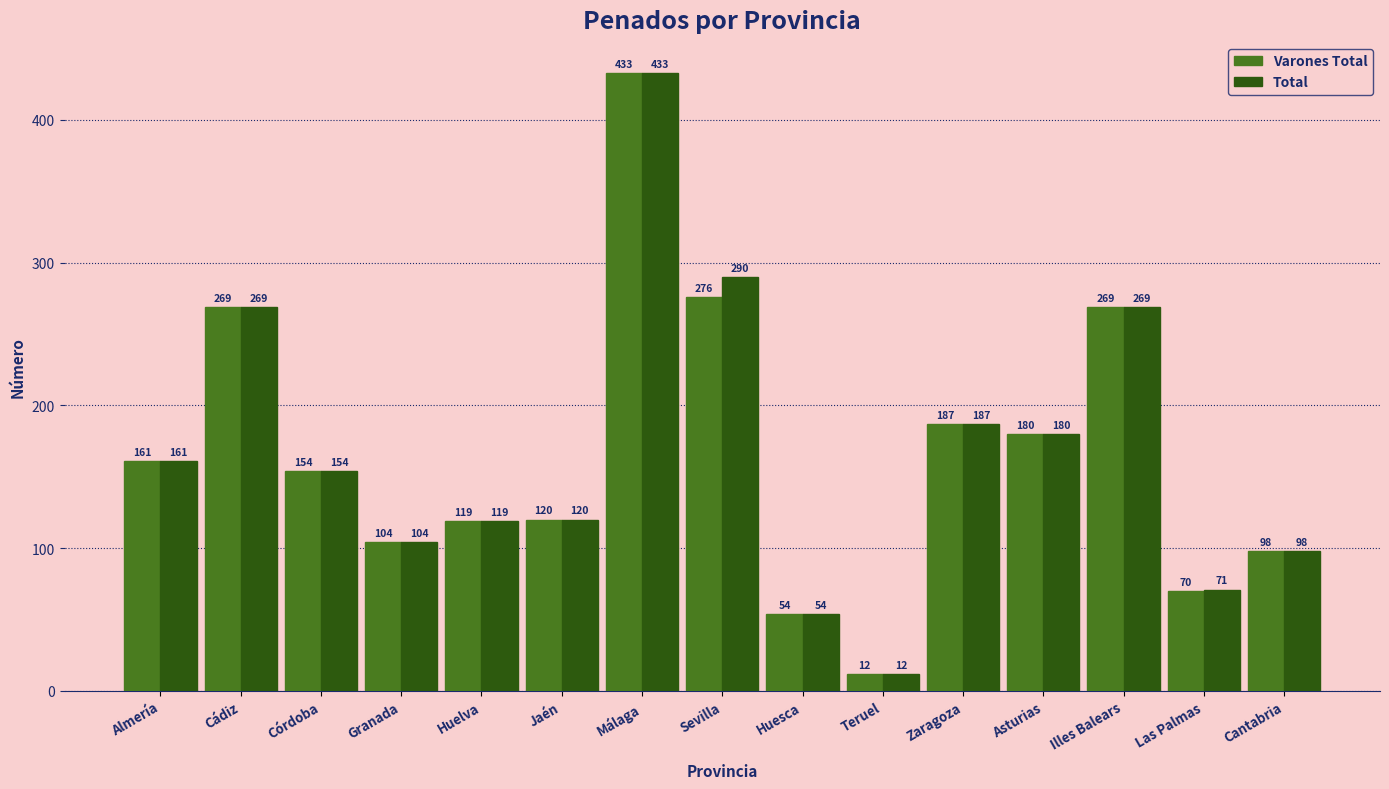

Which series has the largest total across all categories?

Total